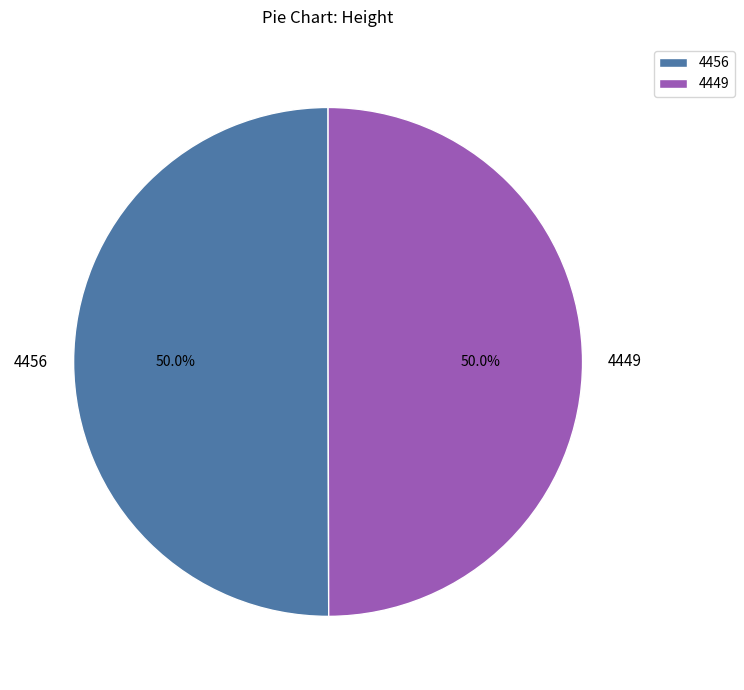

Combined, do 4456 and 4449 account for over 50%?

Yes